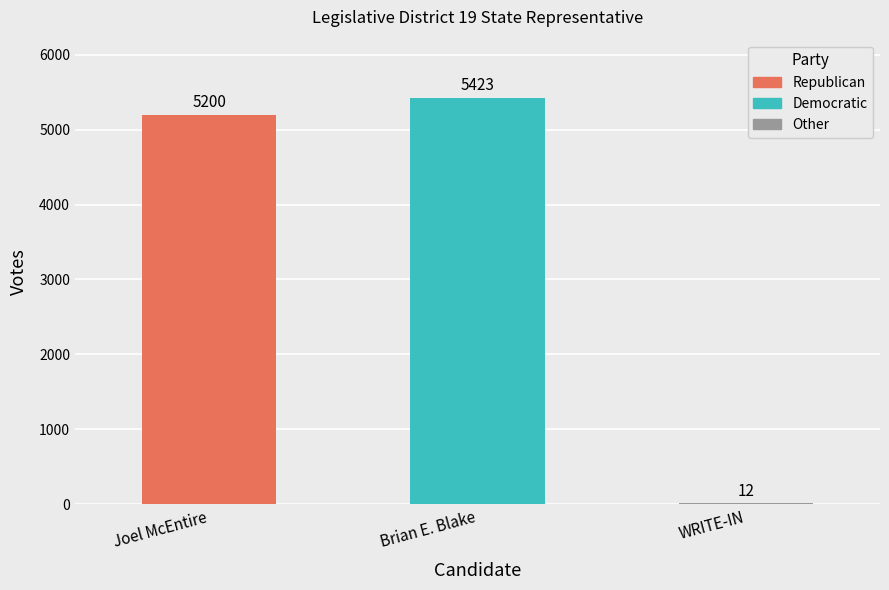

Which has a higher value, Joel McEntire or WRITE-IN?

Joel McEntire